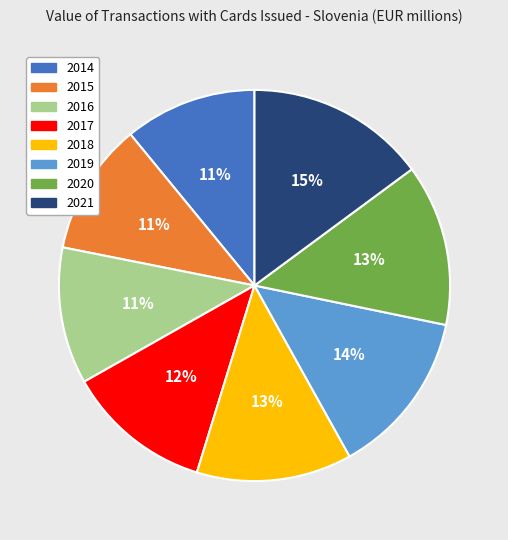

Between 2017 and 2018, which is larger?

2018